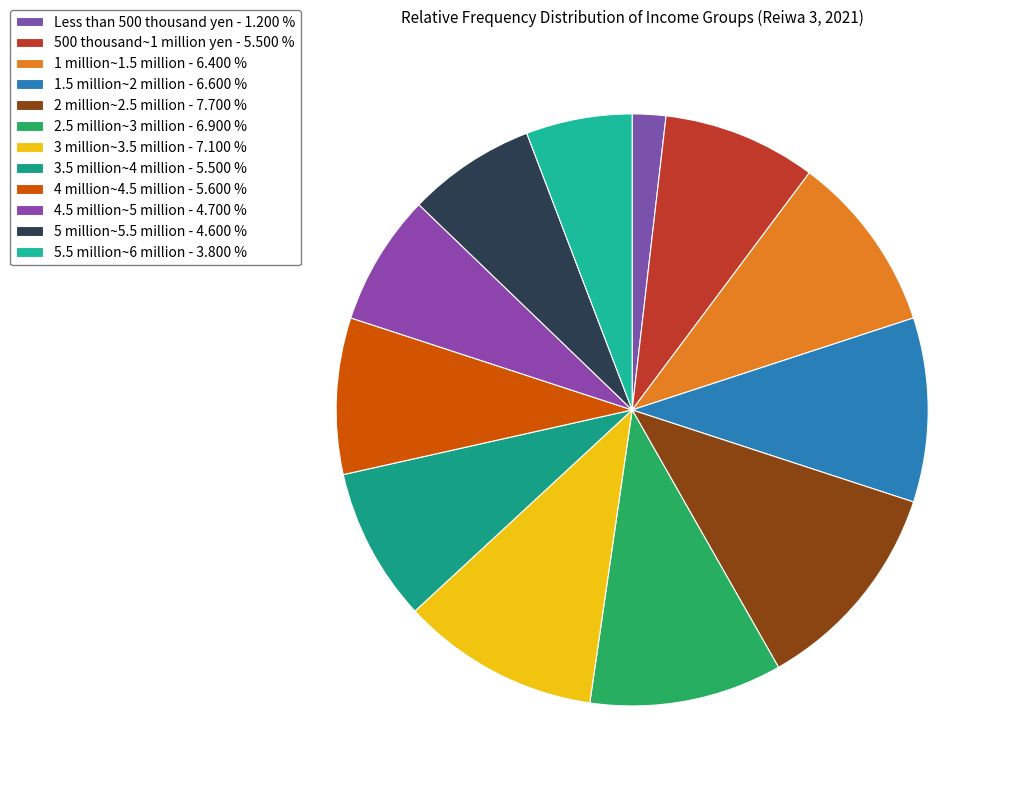

How many slices are in this pie chart?

12